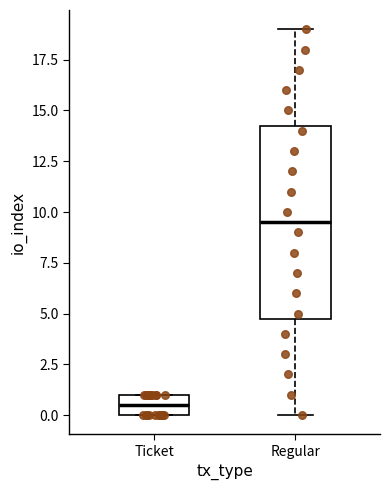

Reading left to right, read every box against the y-axis: the position of its median line, the range the box covers, and the ends of its whiskers. The values are not printed on the chart, so give them approximately, as read against the axis.

Ticket: median 0.5, box 0.0 to 1.0, whiskers 0.0 to 1.0
Regular: median 9.5, box 5.0 to 14.5, whiskers 0.0 to 19.0